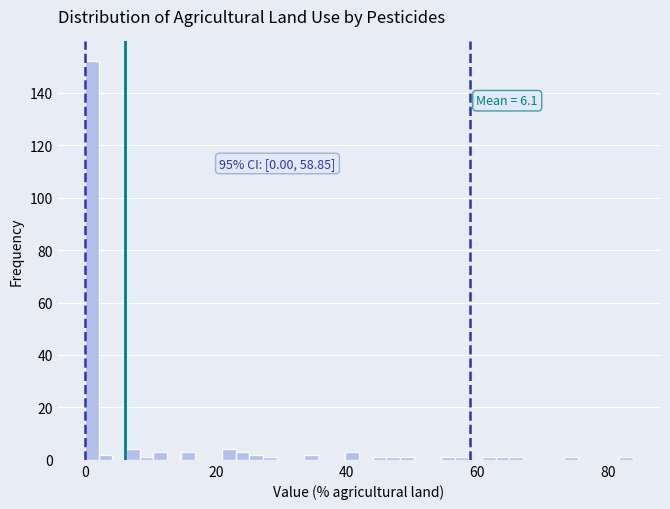

Around what value on the x-axis is the tallest bar? Give the approximate position of its centre, as read against the axis.

2